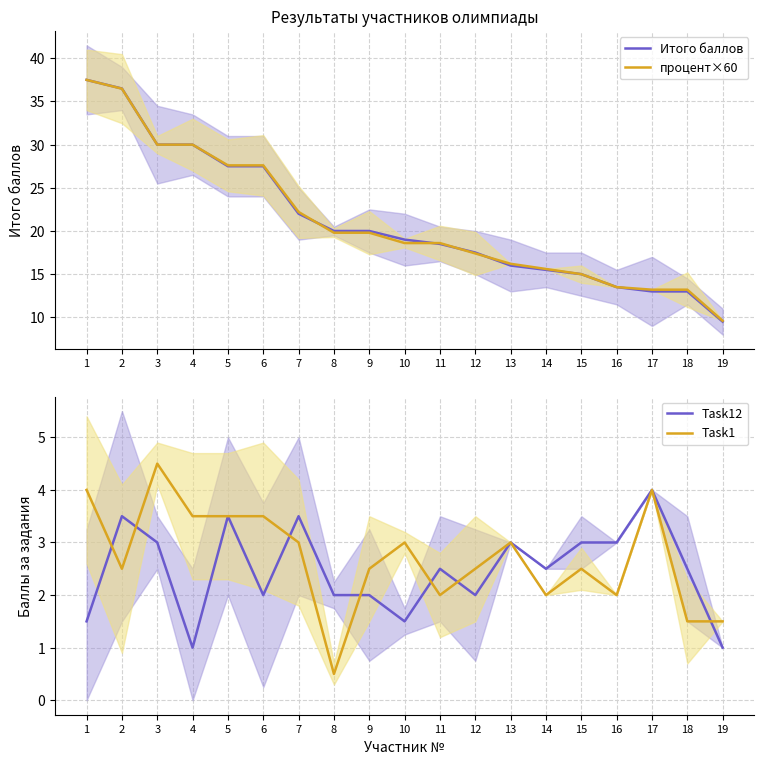

Reading right to left, transcribe all the data shown in this chart.

Итого баллов: 19=9.5	18=13.0	17=13.0	16=13.5	15=15.0	14=15.5	13=16.0	12=17.5	11=18.5	10=19.0	9=20.0	8=20.0	7=22.0	6=27.5	5=27.5	4=30.0	3=30.0	2=36.5	1=37.5
процент×60: 19=9.6	18=13.2	17=13.2	16=13.5	15=15.0	14=15.6	13=16.2	12=17.4	11=18.6	10=18.6	9=19.8	8=19.8	7=22.2	6=27.6	5=27.6	4=30.0	3=30.0	2=36.5	1=37.5
Task12: 19=1.0	18=2.5	17=4.0	16=3.0	15=3.0	14=2.5	13=3.0	12=2.0	11=2.5	10=1.5	9=2.0	8=2.0	7=3.5	6=2.0	5=3.5	4=1.0	3=3.0	2=3.5	1=1.5
Task1: 19=1.5	18=1.5	17=4.0	16=2.0	15=2.5	14=2.0	13=3.0	12=2.5	11=2.0	10=3.0	9=2.5	8=0.5	7=3.0	6=3.5	5=3.5	4=3.5	3=4.5	2=2.5	1=4.0